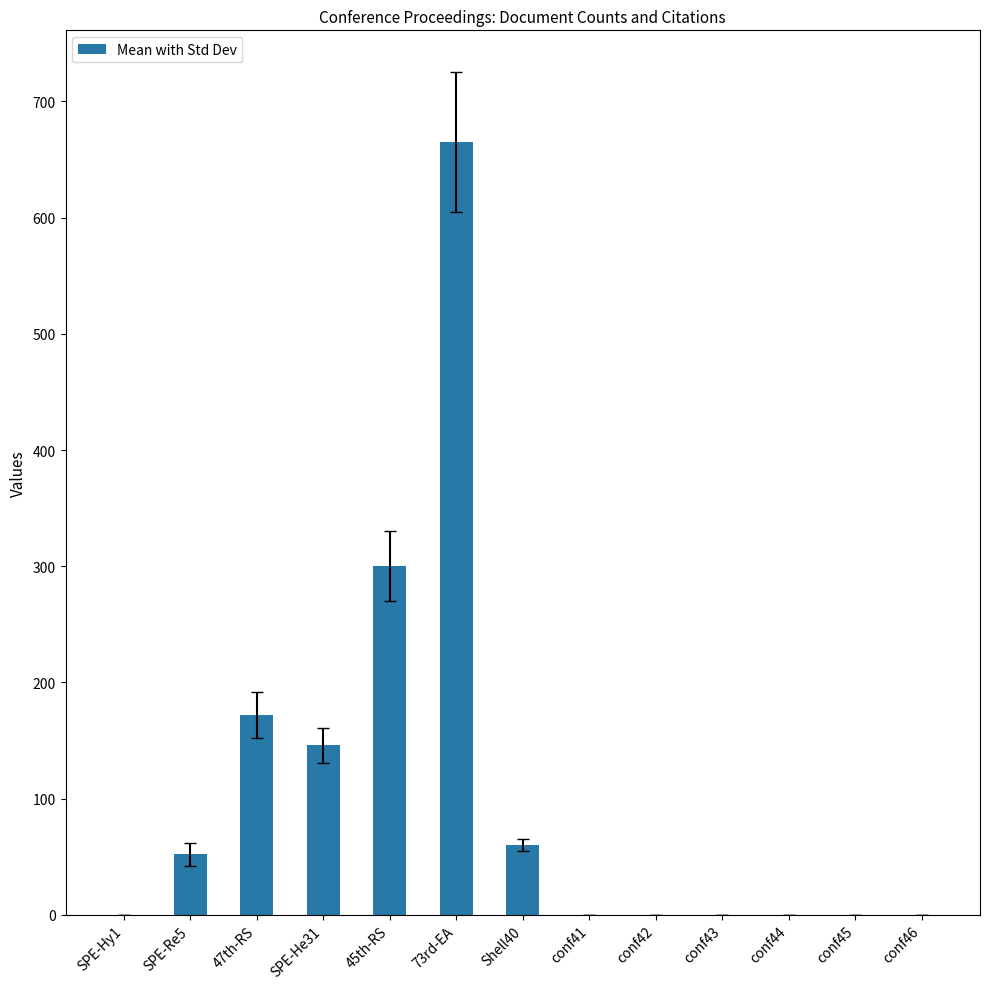

Reading right to left, transcribe all the data shown in this chart.

0	0	0	0	0	0	60	665	300	146	172	52	0